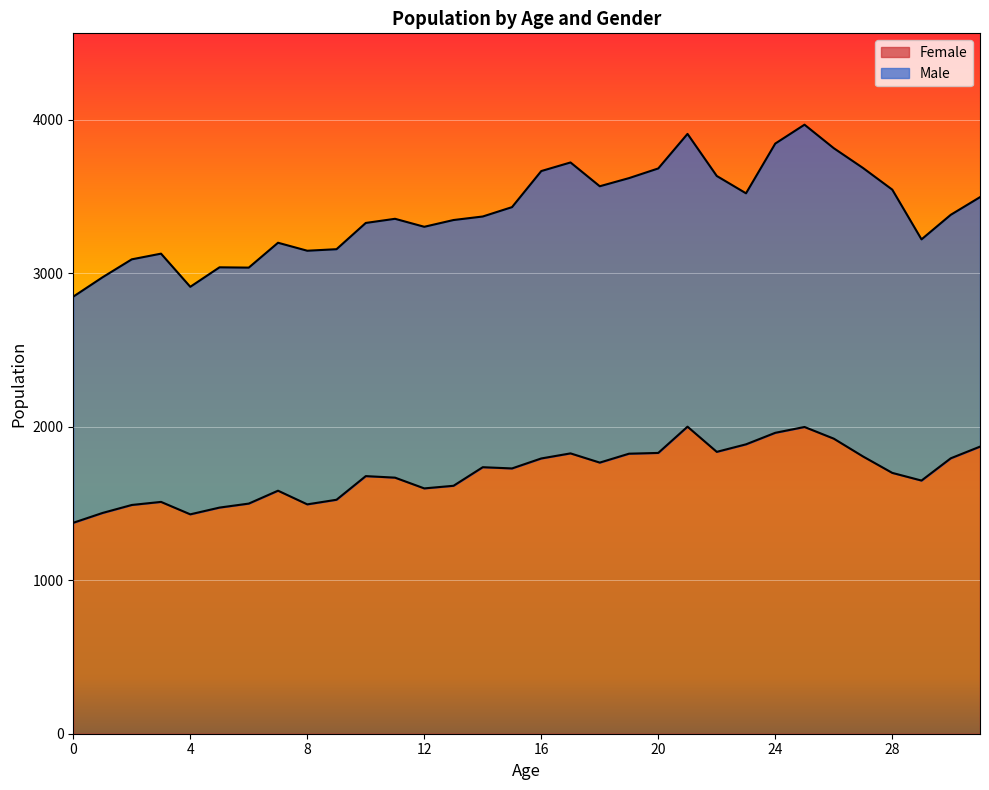

Where is the first local minimum?

4